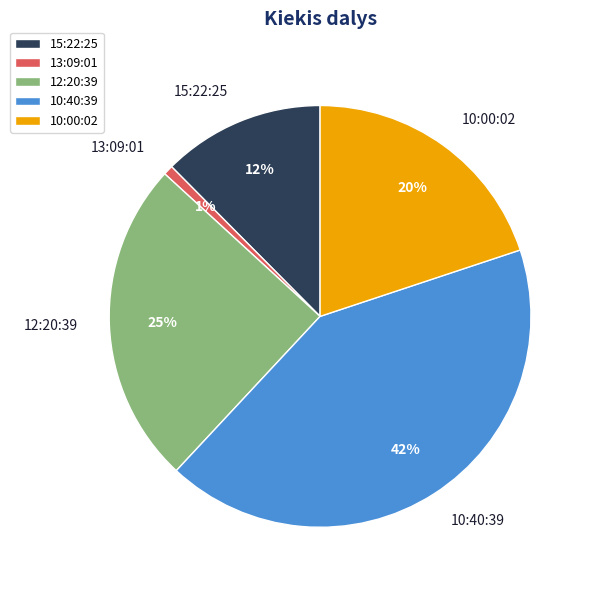

Rank the categories by value from lowest to highest.

13:09:01, 15:22:25, 10:00:02, 12:20:39, 10:40:39